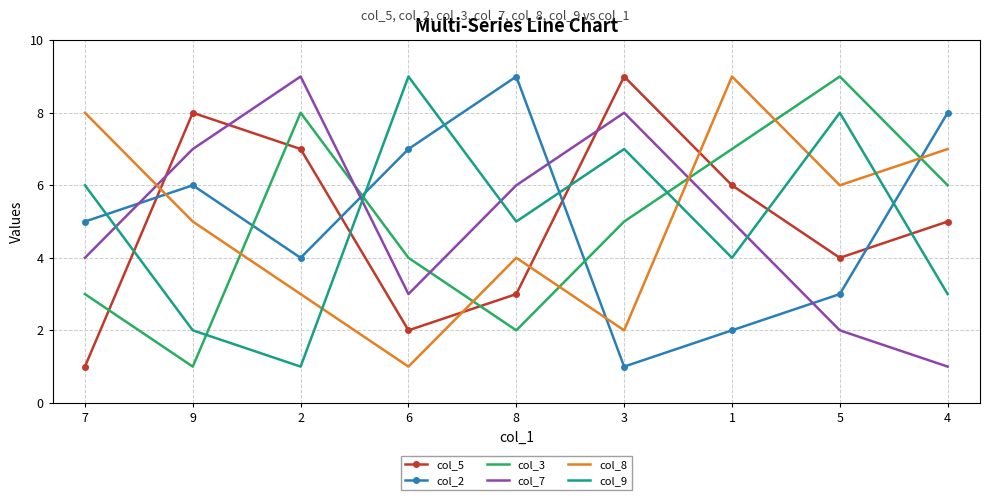

Is the value of col_2 at 9 greater than the value of col_5 at 5?

Yes